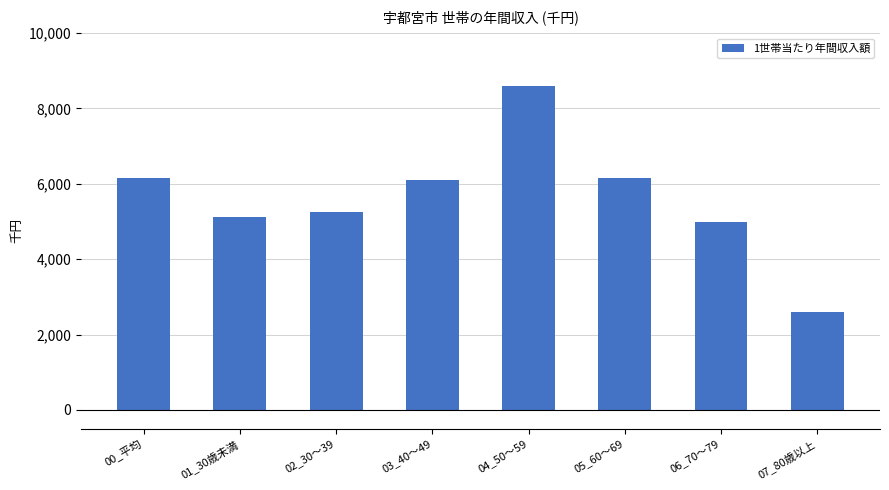

What is the minimum value shown in the chart?

2610